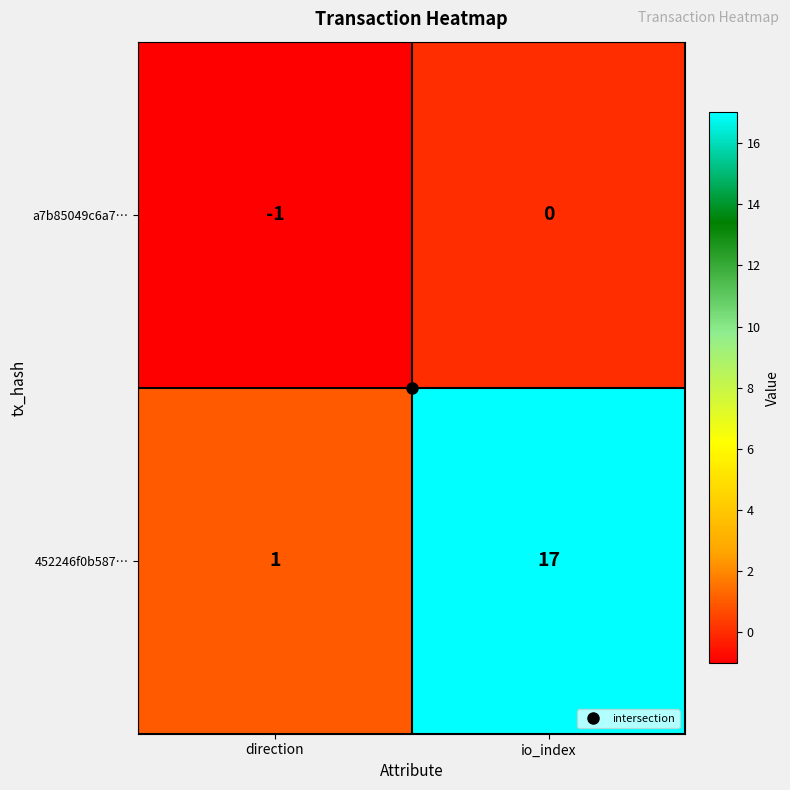

How many series are shown in this chart?

2